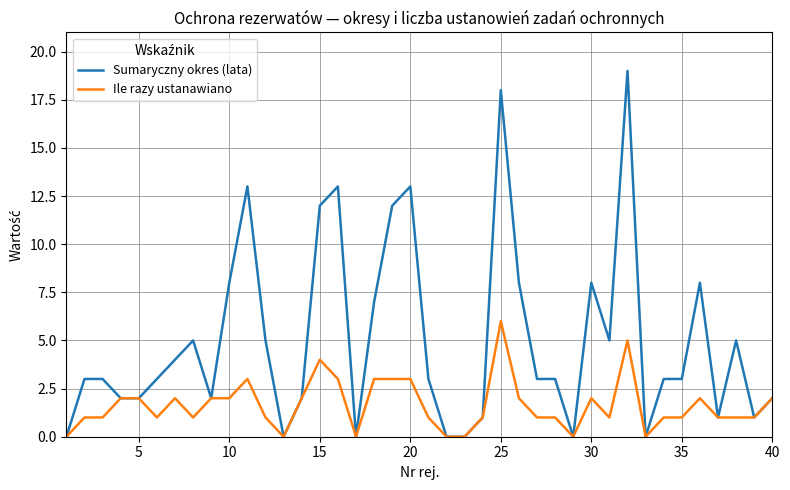

List the series in order of their overall mean, lowest first.

Ile razy ustanawiano, Sumaryczny okres (lata)